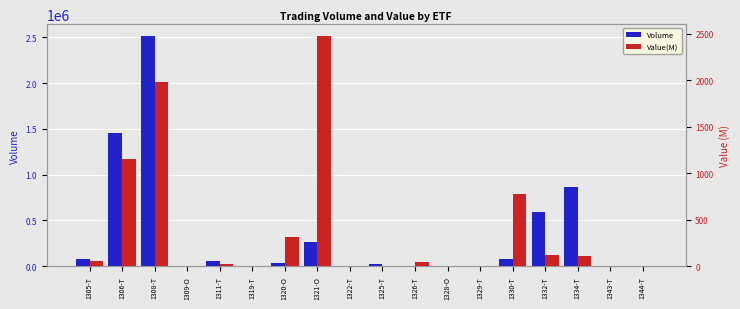

What is the label of the 2nd bar from the right?

1343-T